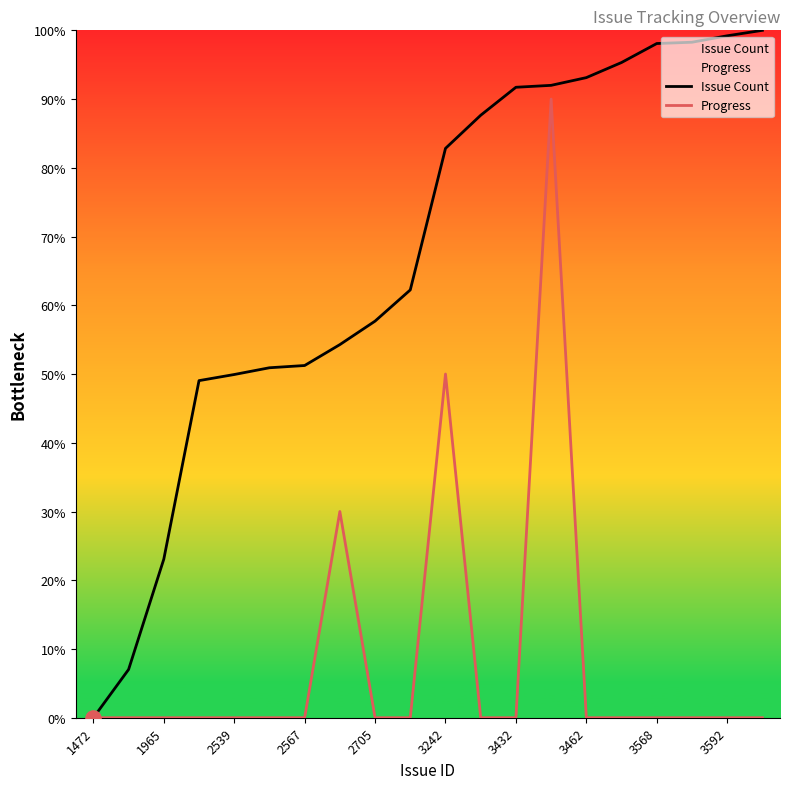

What is the total value across all series at 3592?

99.2